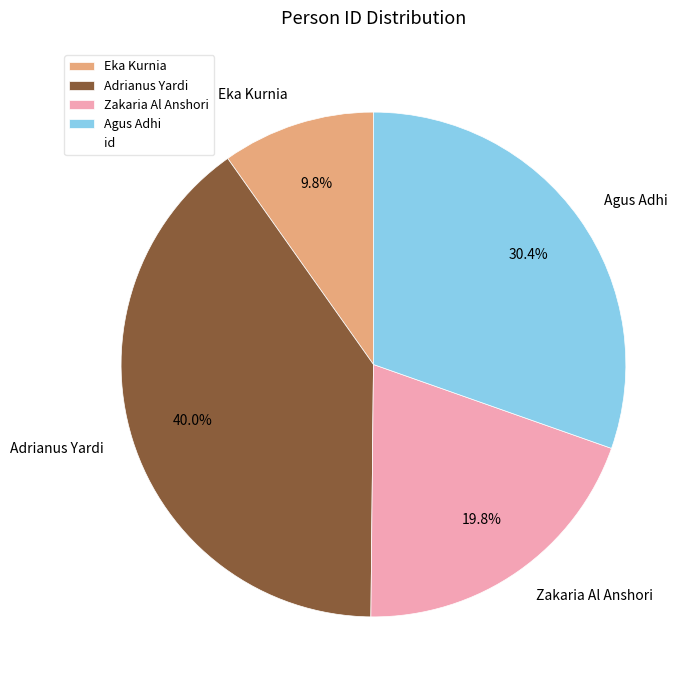

True or false: Agus Adhi accounts for 18% of the total.

False